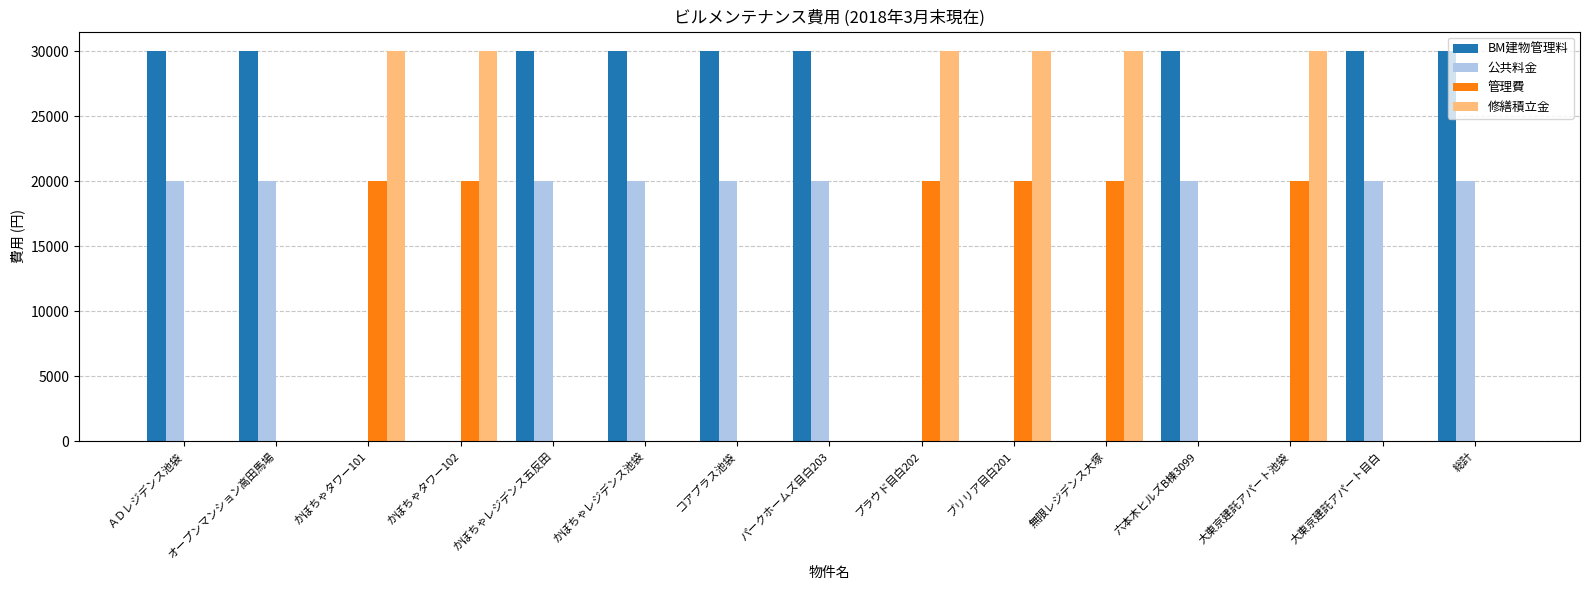

What is the greatest value displayed?

30000